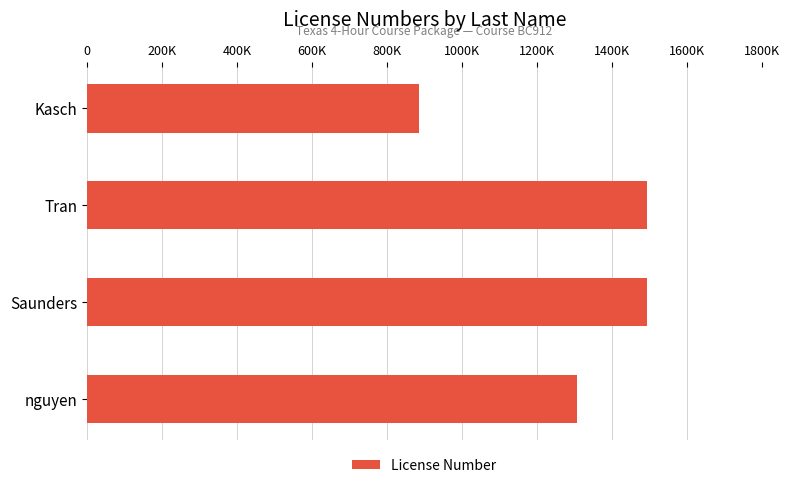

Are the bars horizontal?

Yes